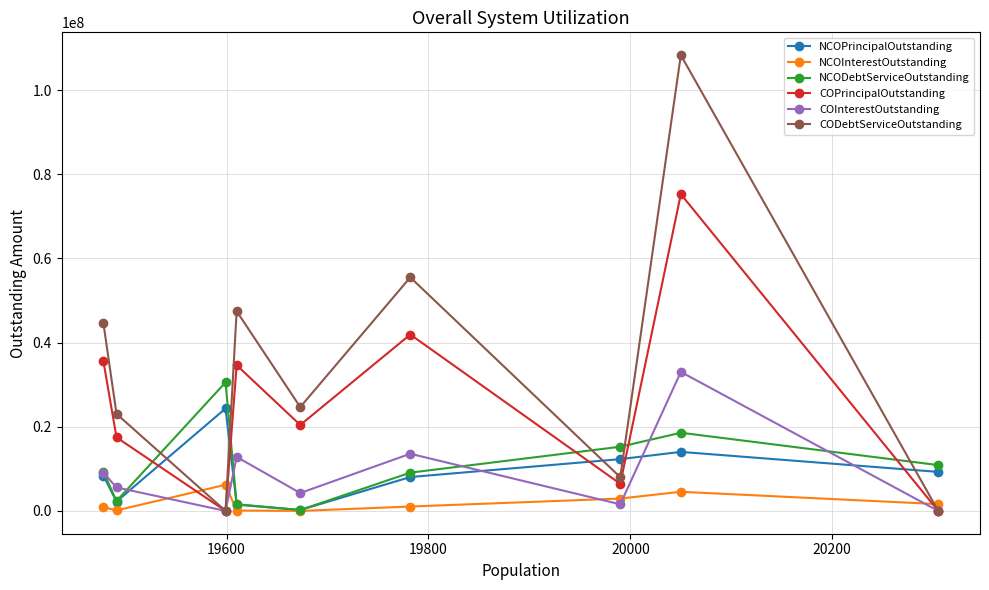

What is the value of the NCODebtServiceOutstanding point at the 9th from the left?

10894581.8